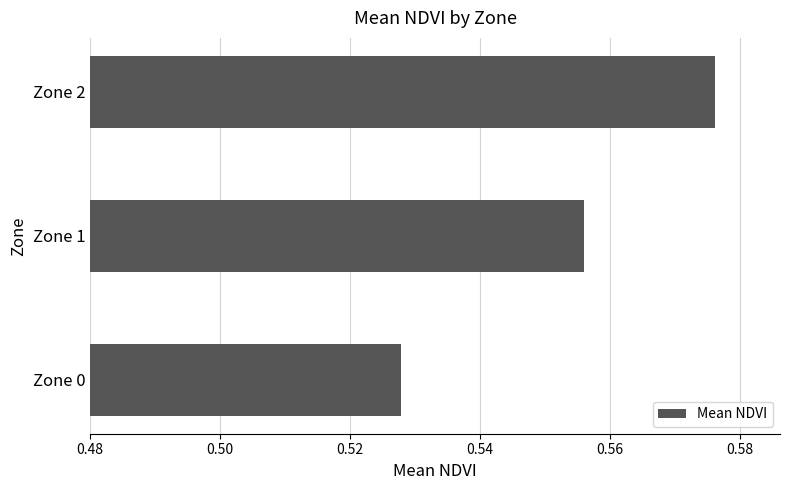

True or false: the data shows 0.9 at Zone 0.

False